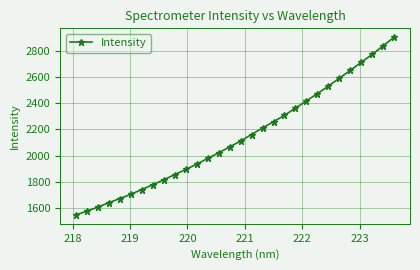

Reading left to right, what are all the values shown in this chart?

1545.3	1574.2	1605.5	1638.9	1670.7	1703.4	1739.5	1776.7	1814.5	1854.1	1893.3	1934.2	1977.7	2021.5	2065.7	2111.7	2161.2	2211.6	2258.8	2308.2	2363.1	2418.5	2474.2	2531.6	2592.1	2651.9	2714.3	2774.7	2840.5	2906.3